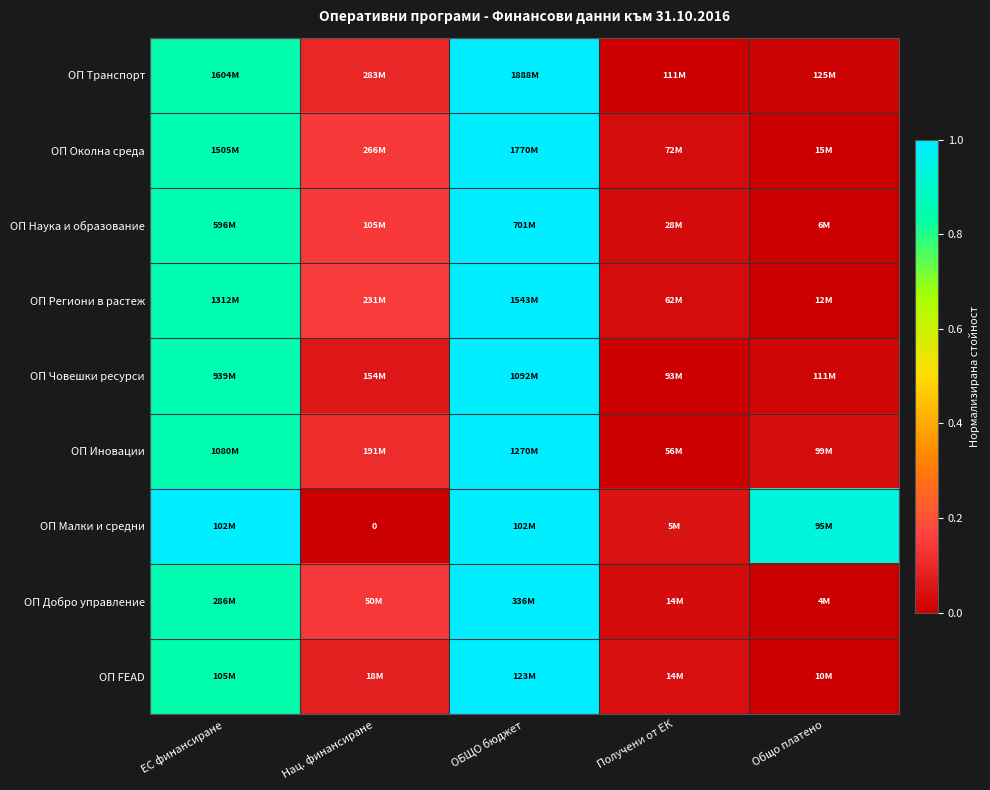

The ОП Малки и средни series shows 0.5 at ОБЩО бюджет. True or false?

False